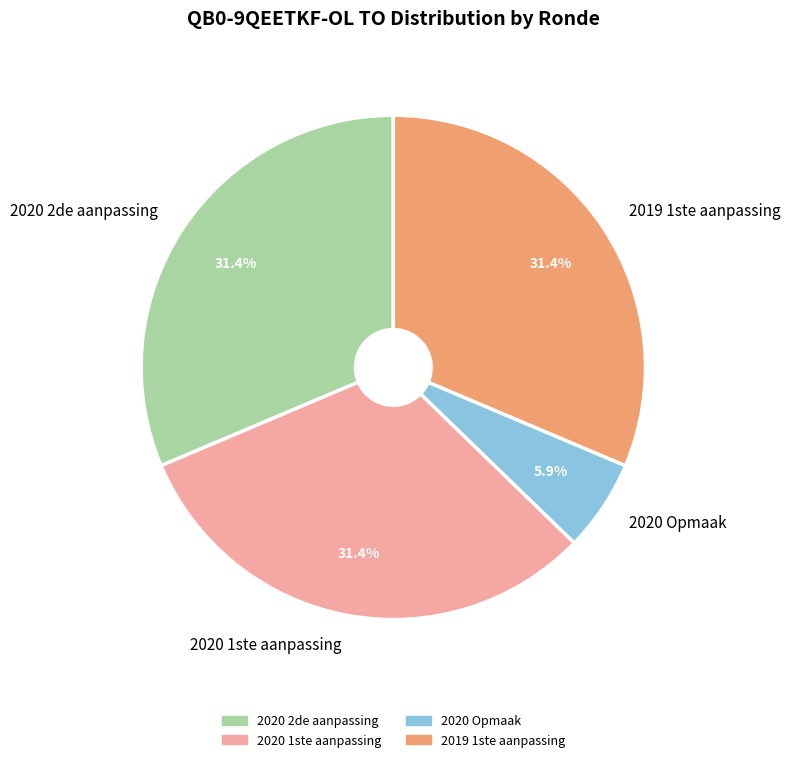

How many segments does this pie chart have?

4